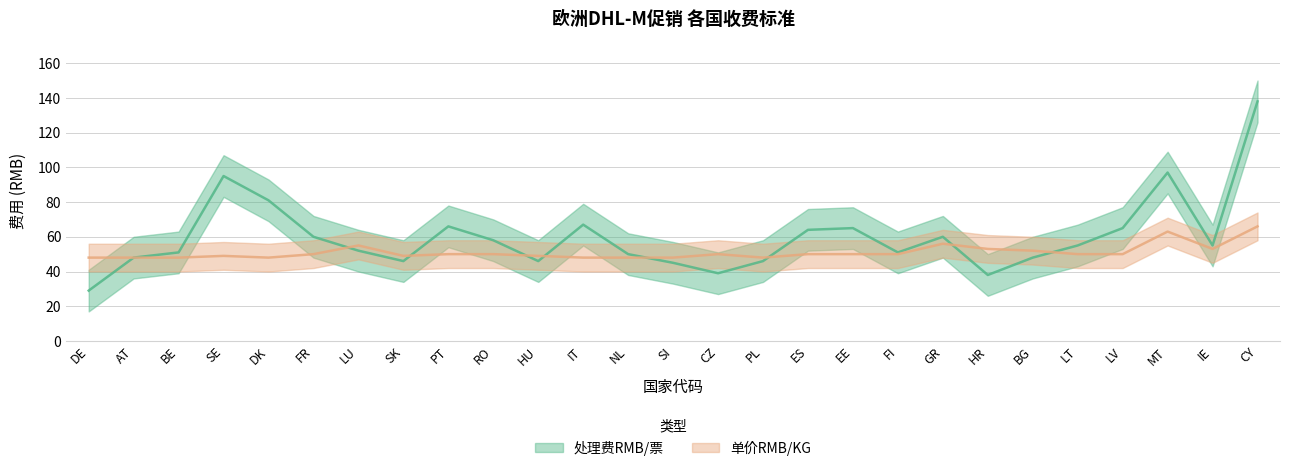

How many lines are shown in the chart?

2